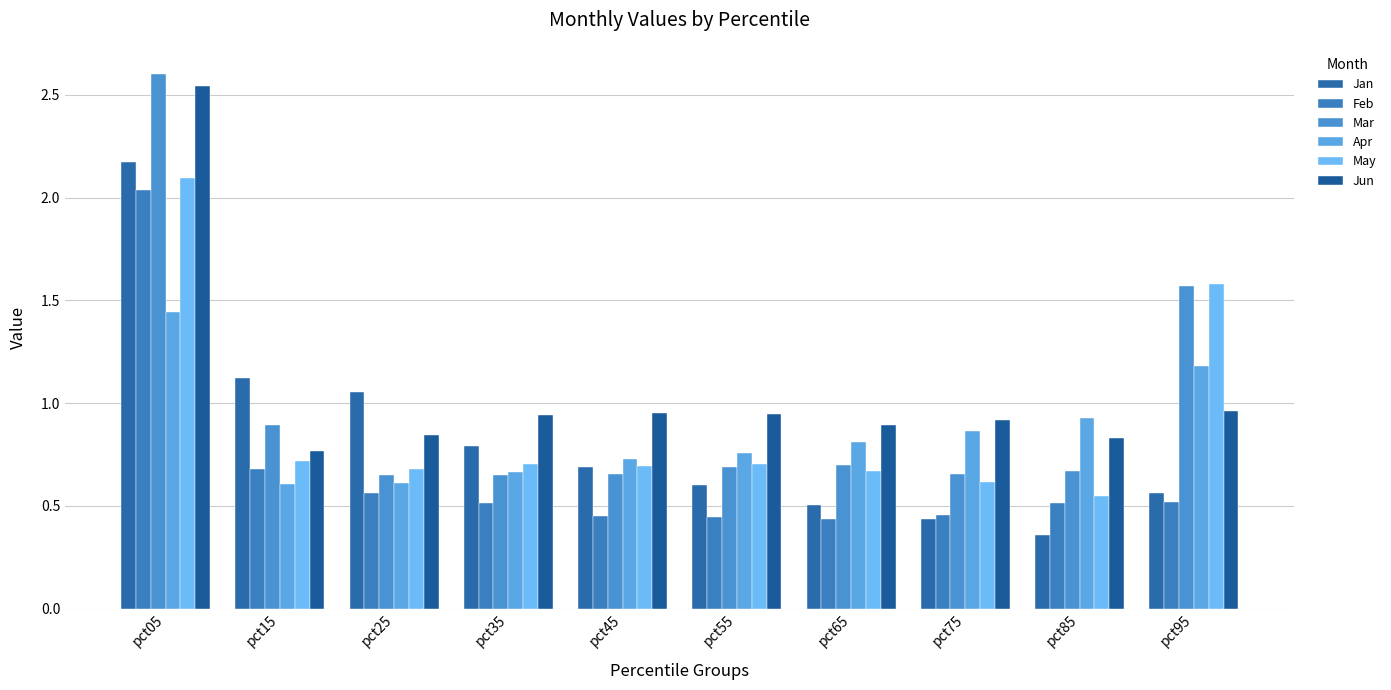

What is the value of the May bar at the 5th from the left?

0.7